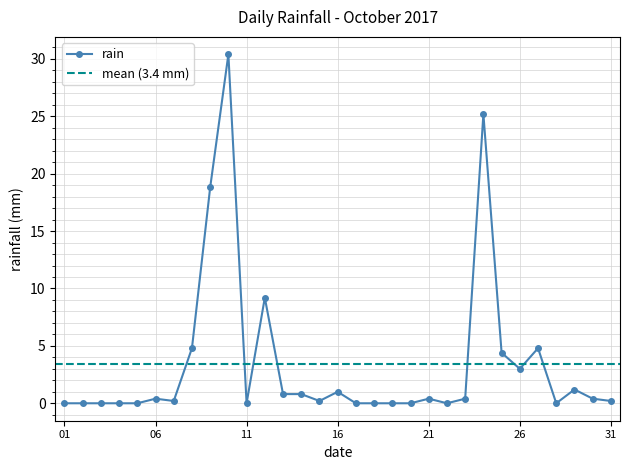

What is the sum of the values at 2017-10-09 and 2017-10-10?

49.2